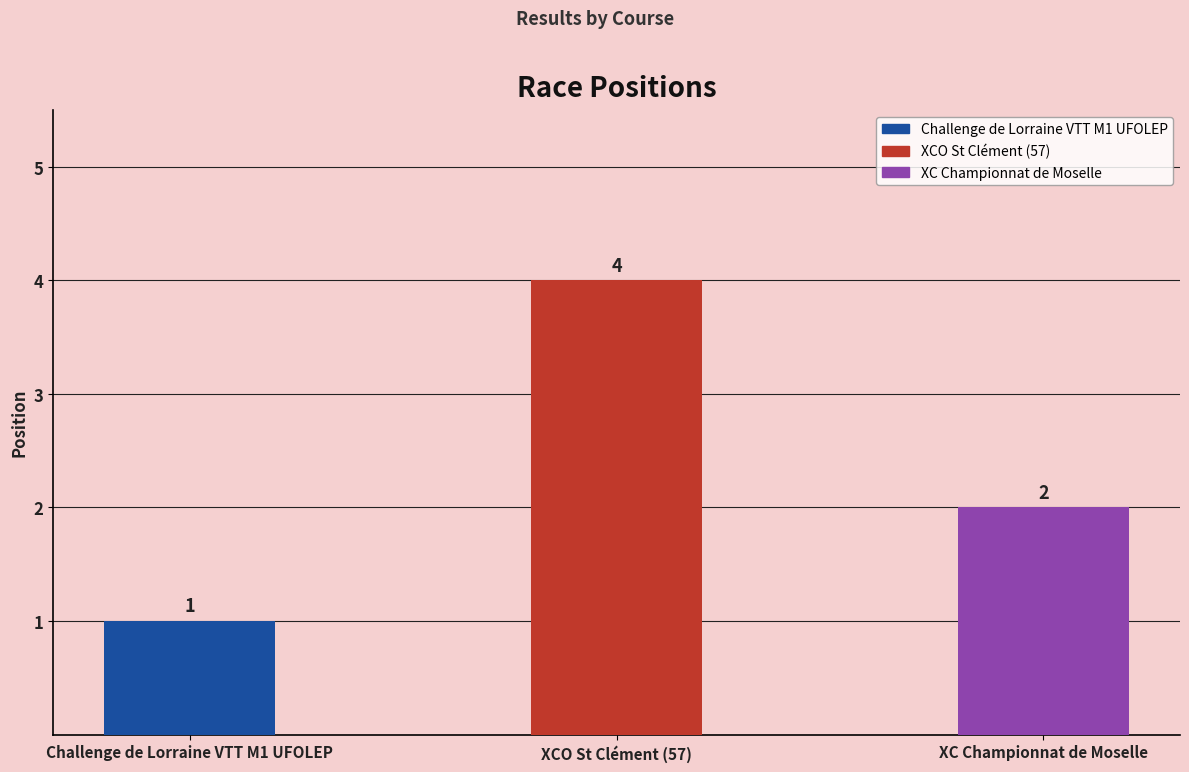

What is the sum of all values?

7